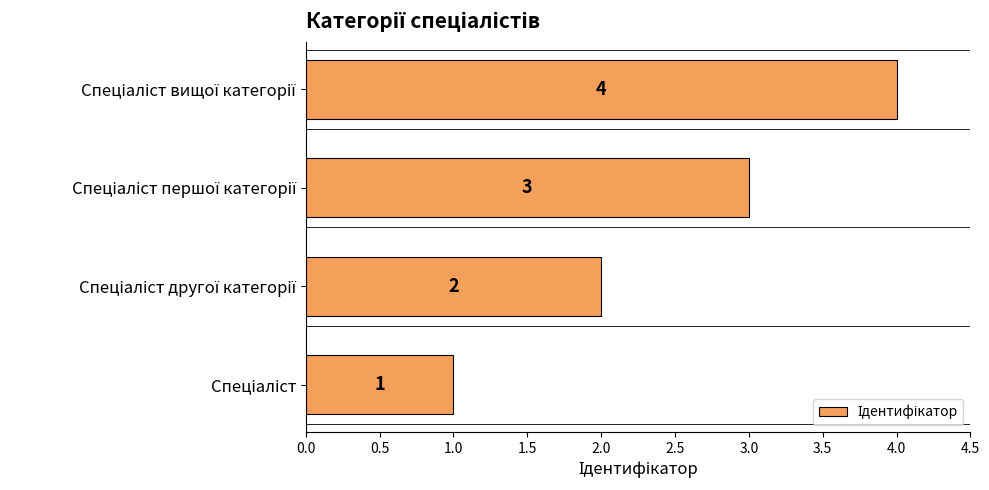

What is the difference between the maximum and minimum values?

3